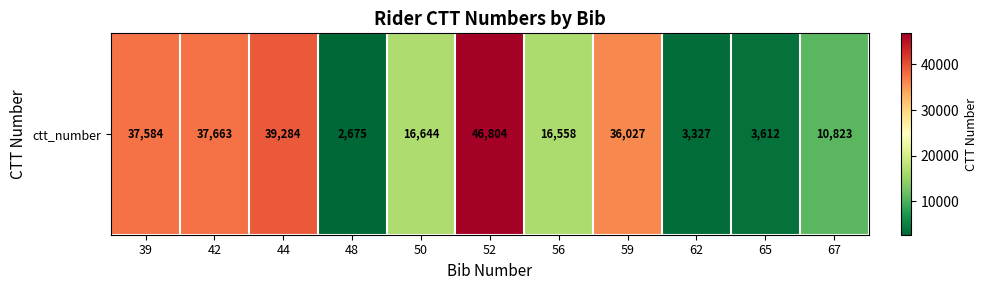

What is the change in value from 48 to 65?

+937